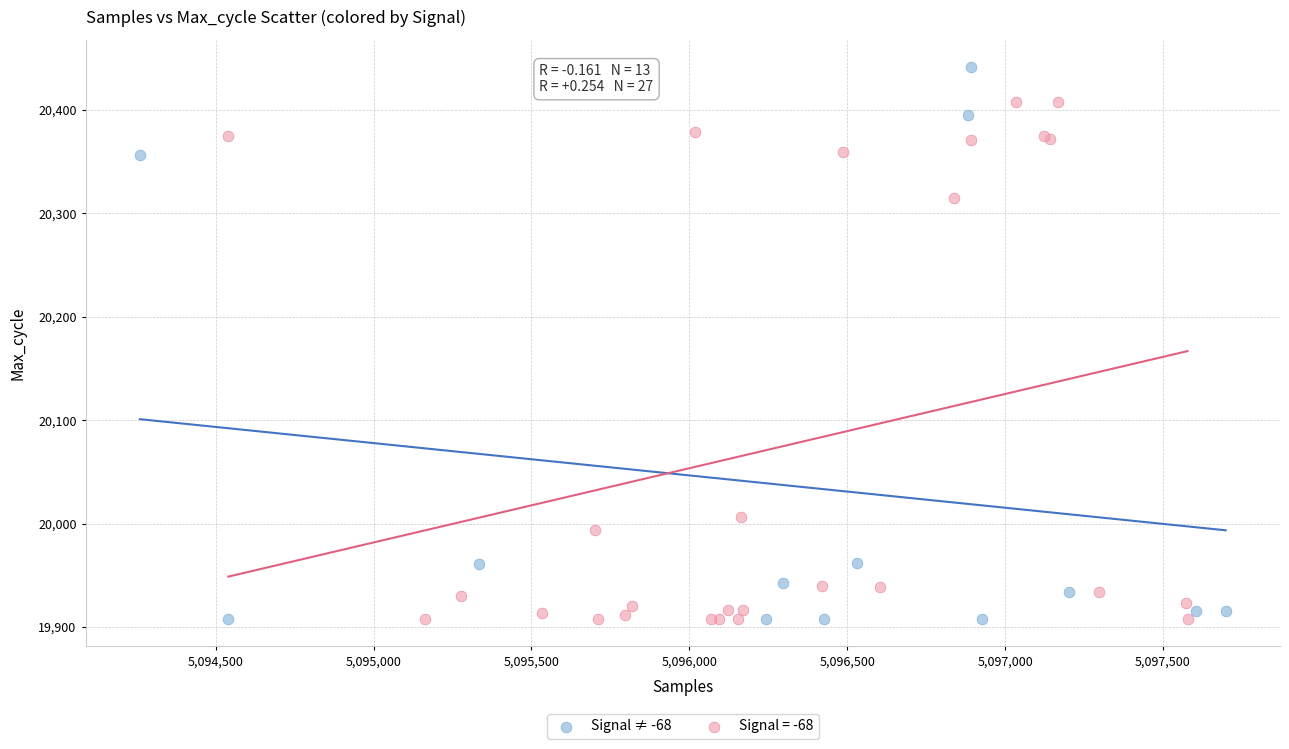

Which series has the widest spread of Y values?

Signal ≠ -68